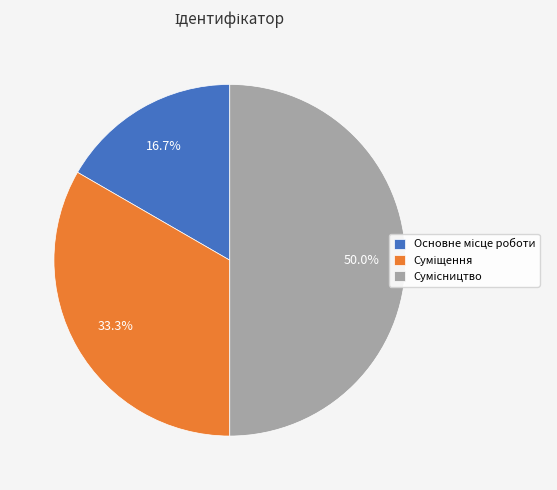

Which slice is the smallest?

Основне місце роботи